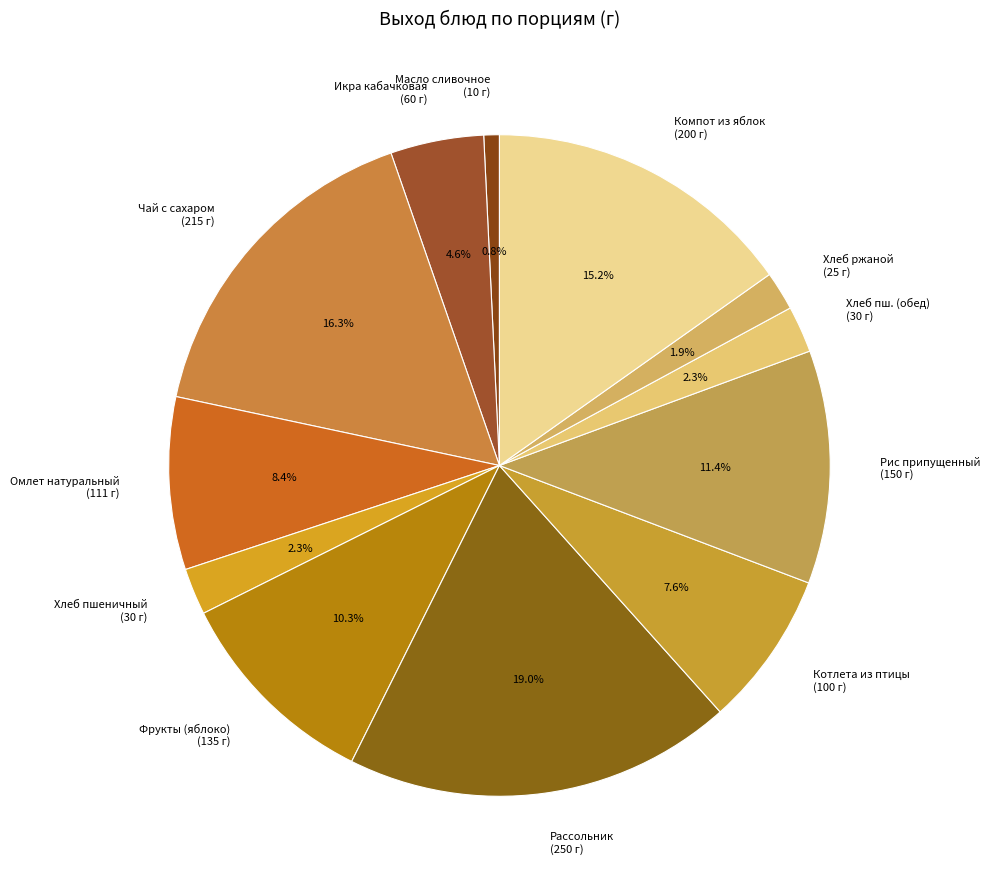

Which slice is the smallest?

Масло сливочное (10 г)